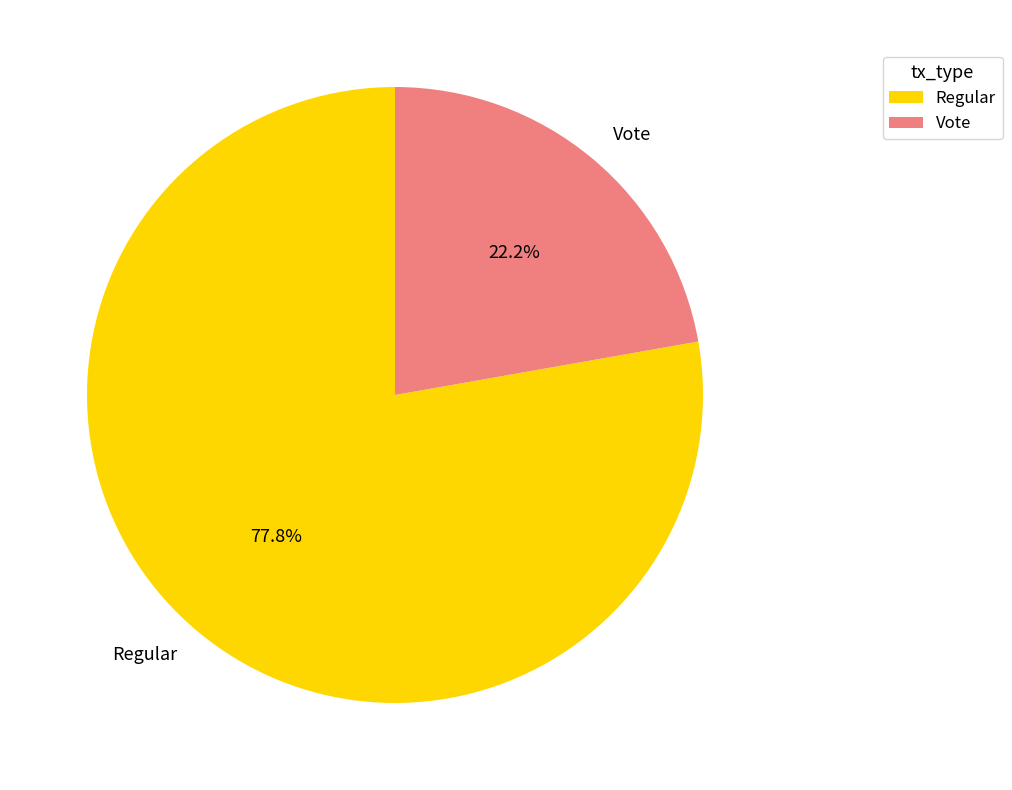

Rank the categories by value from highest to lowest.

Regular, Vote